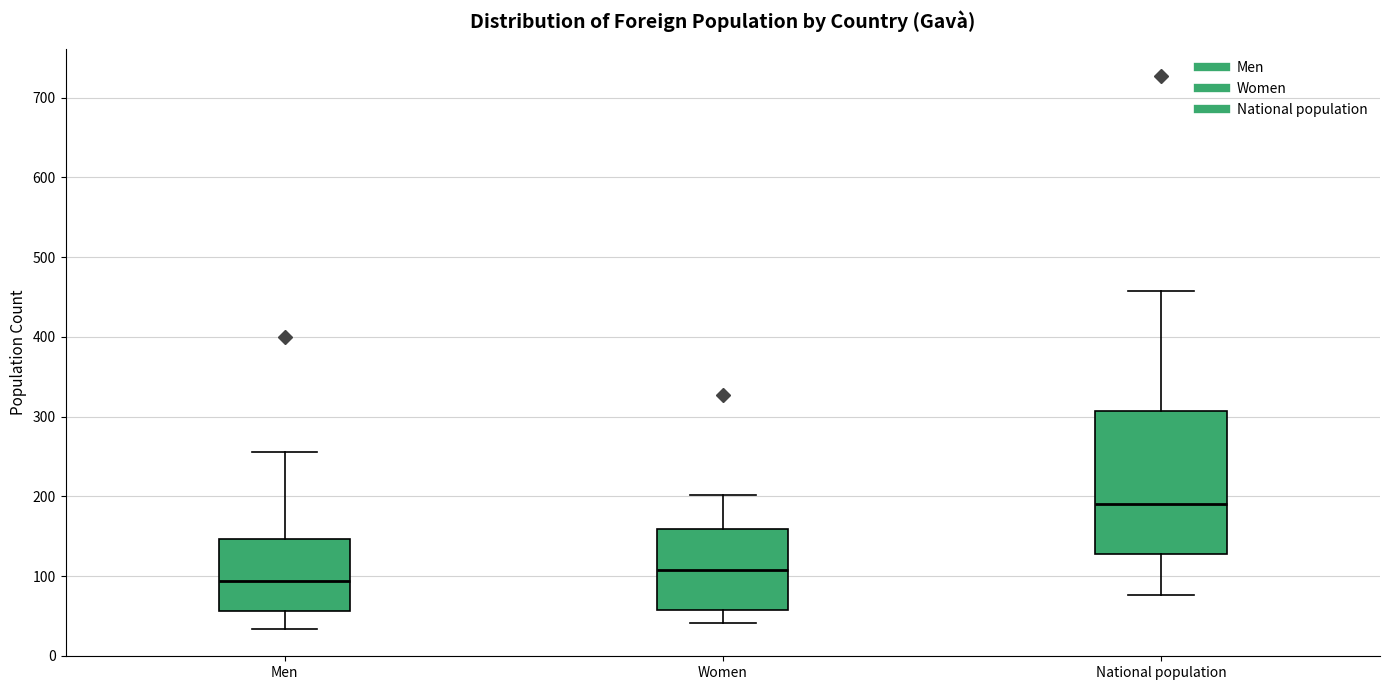

Reading left to right, transcribe this box plot: for each box, give where its median line is, the range the box spans, and where its two whiskers end, as read against the y-axis. The values are not printed on the chart, so give them approximately, as read against the axis.

Men: median 90, box 60 to 150, whiskers 30 to 260
Women: median 110, box 60 to 160, whiskers 40 to 200
National population: median 190, box 130 to 310, whiskers 80 to 460